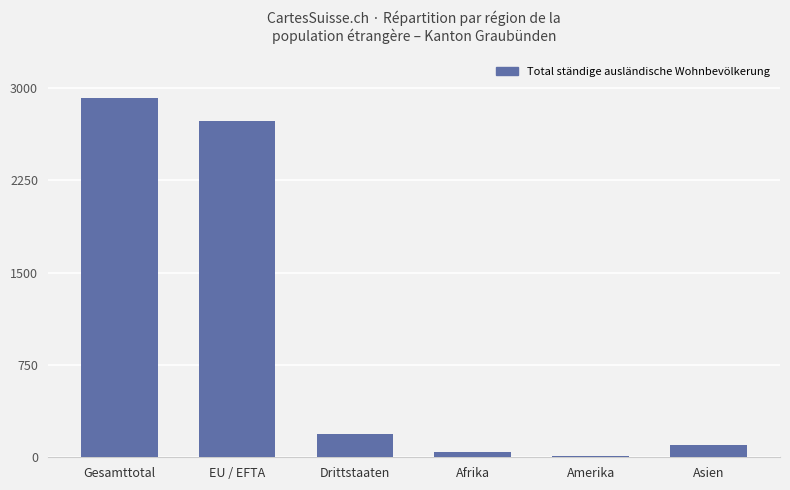

What is the approximate value at Amerika?

9